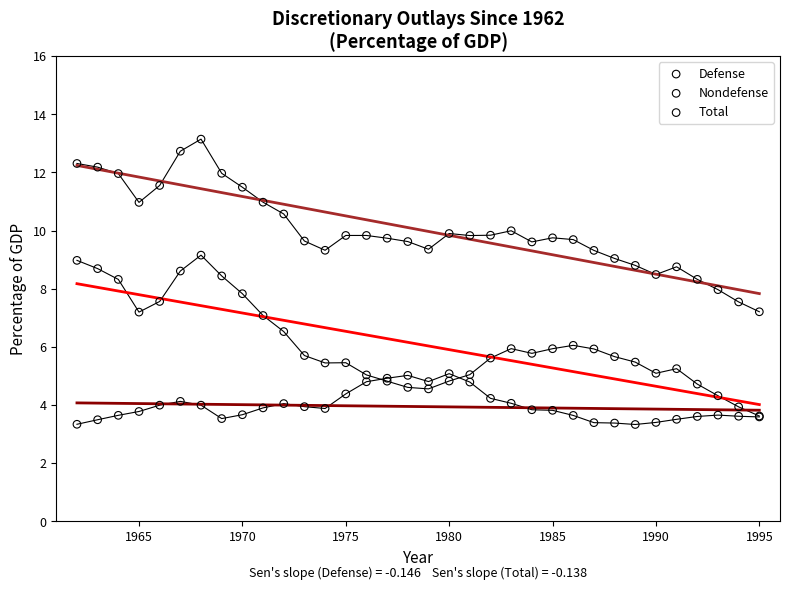

Which series reaches the maximum Y coordinate?

Total